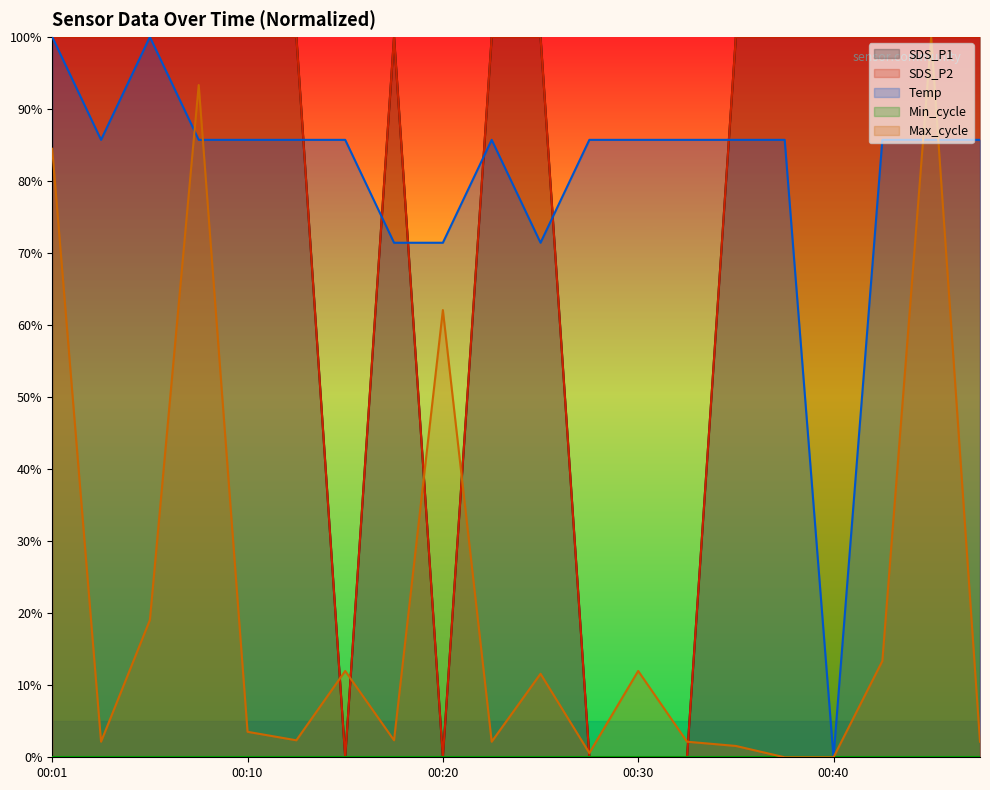

After their last crossing, which series has the higher values: Max_cycle or SDS_P1?

SDS_P1